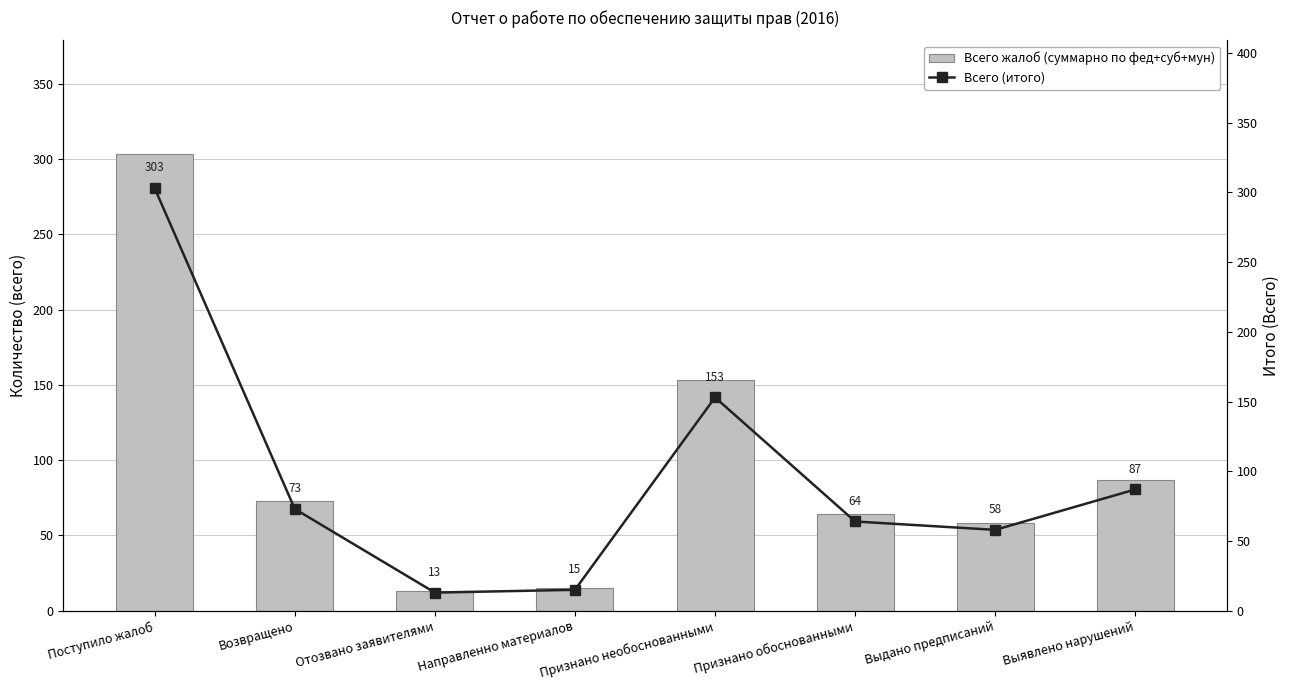

What is the total value across all series at Признано обоснованными?

128